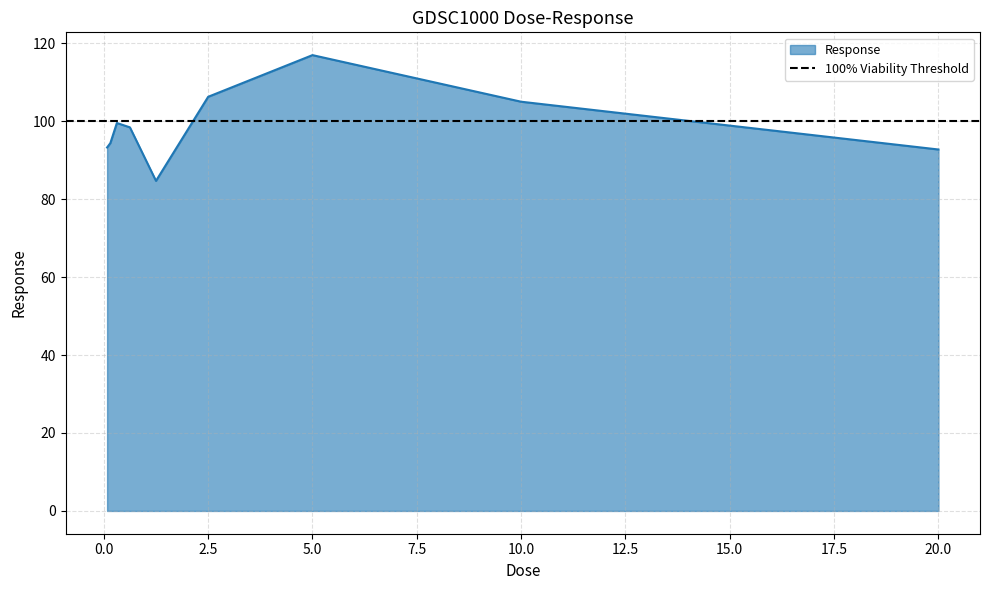

The value at 0.078125 is 152.0. True or false?

False